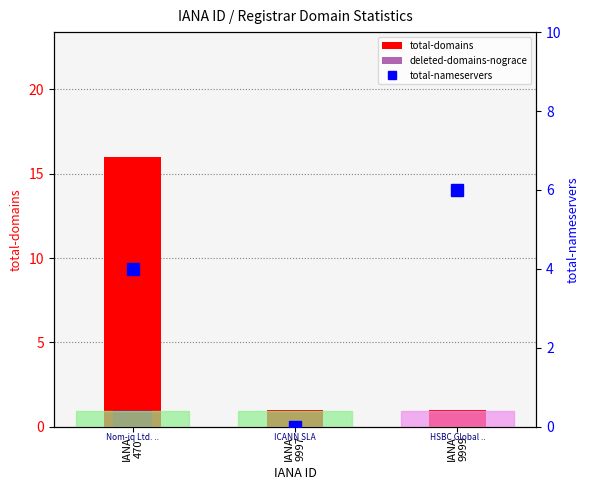

True or false: total-domains has a value of 8 at IANA
470.

False